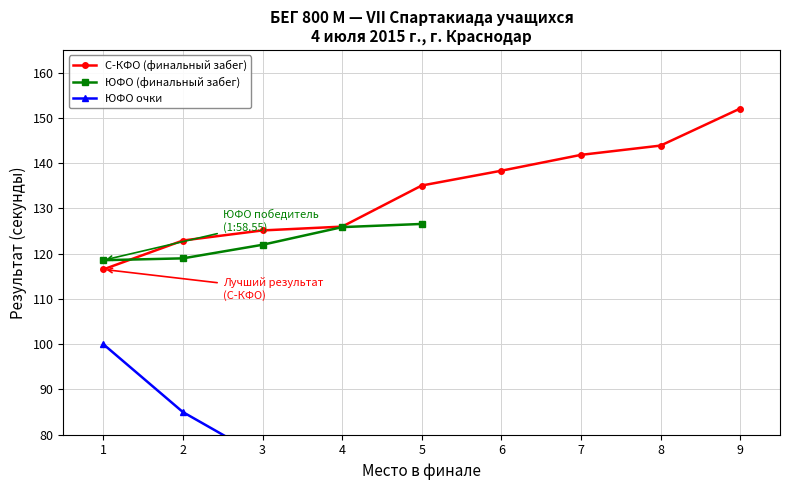

What is the difference between the second highest and second lowest values?

21.0